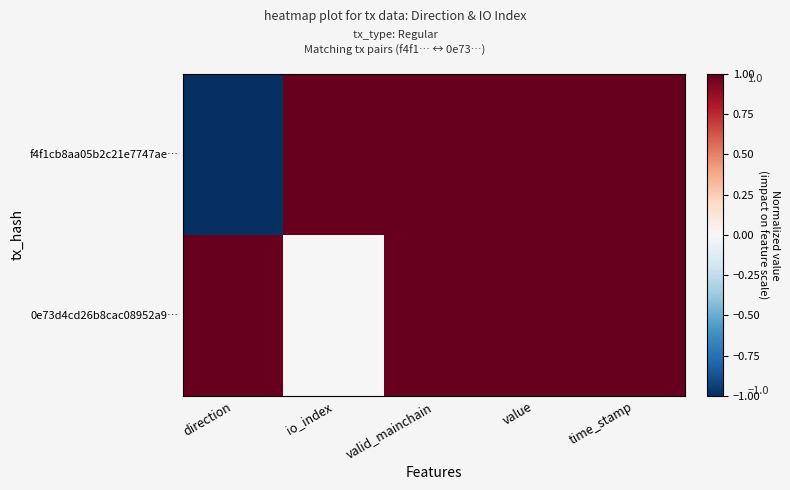

Rank the series by their average value, from highest to lowest.

0e73d4cd26b8cac08952a9…, f4f1cb8aa05b2c21e7747ae…